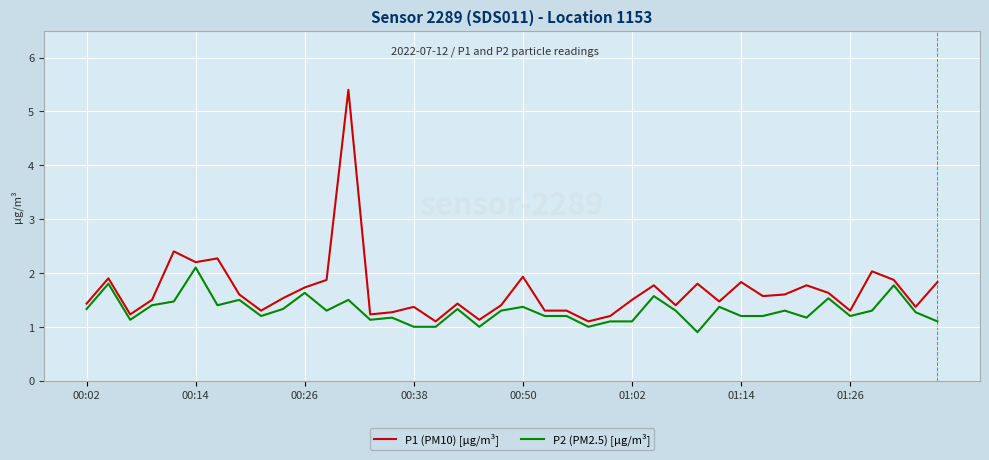

What is the minimum value for P1 (PM10) [µg/m³]?

1.1